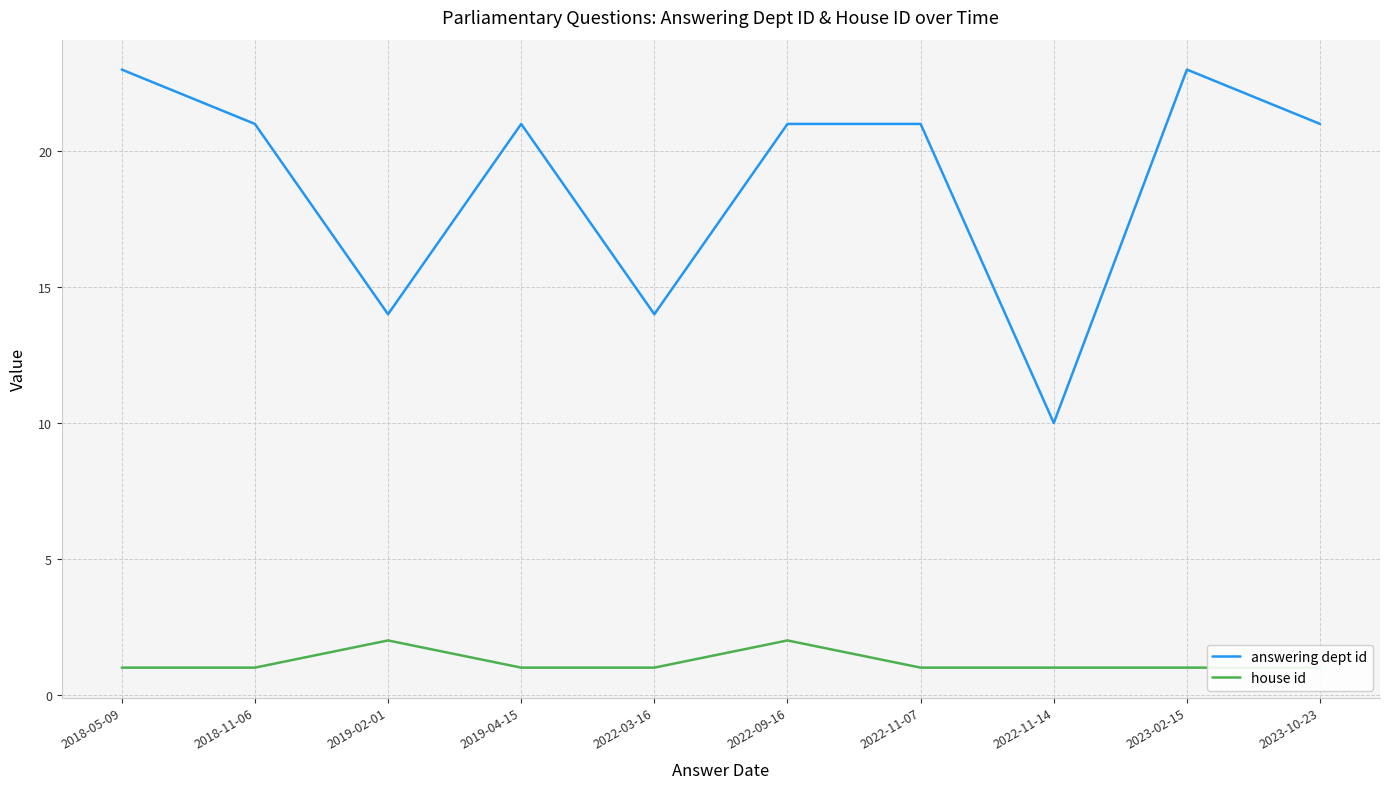

True or false: answering dept id has more than 0 points higher than both neighbors.

True